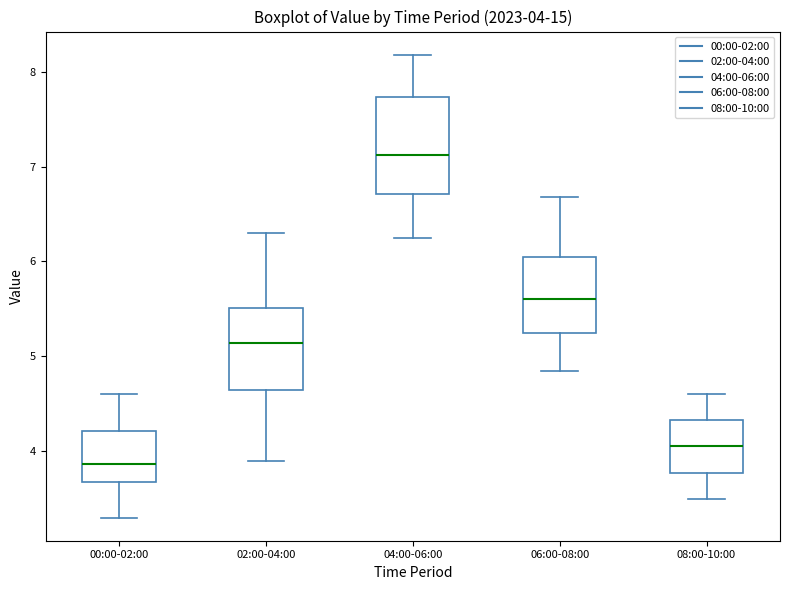

Which box has the highest median line?

04:00-06:00